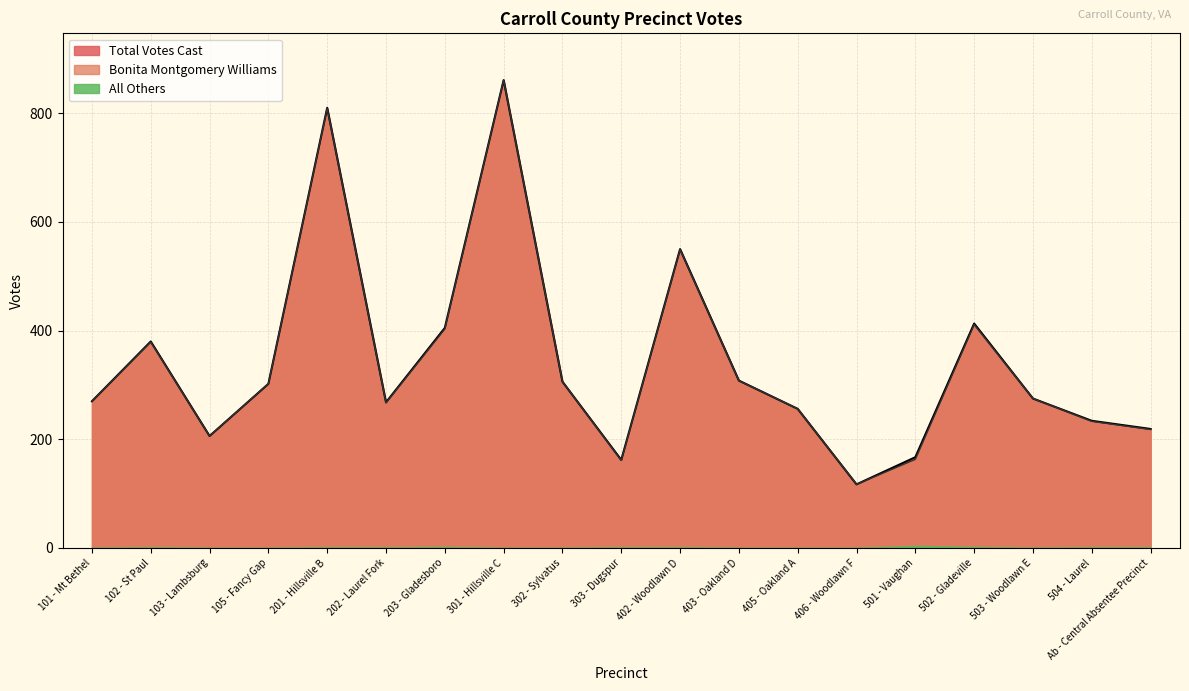

How many data points are less than 275?

9